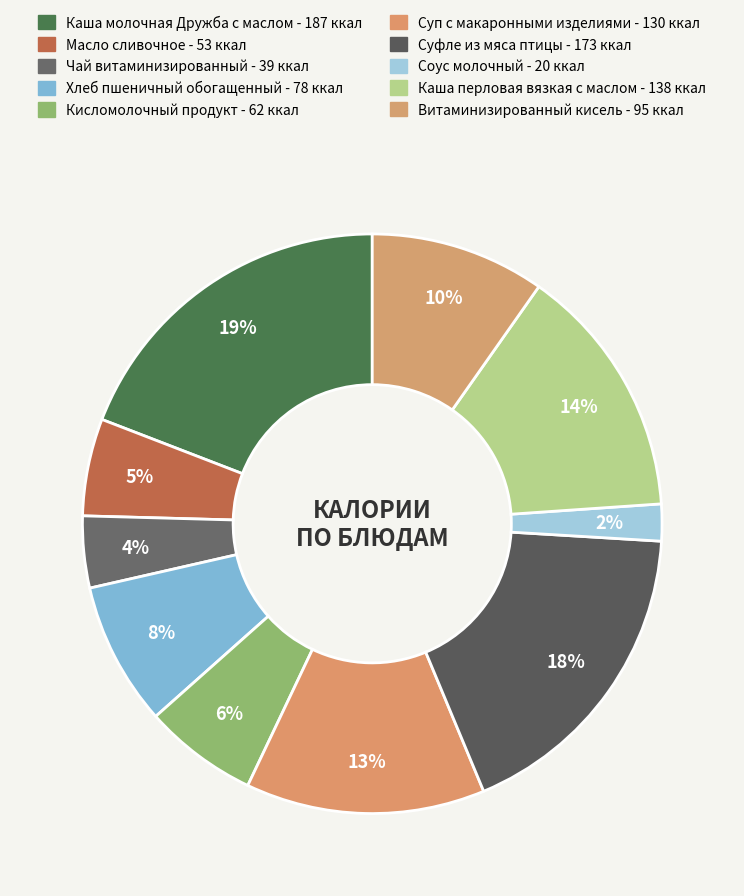

How many slices are in this pie chart?

10